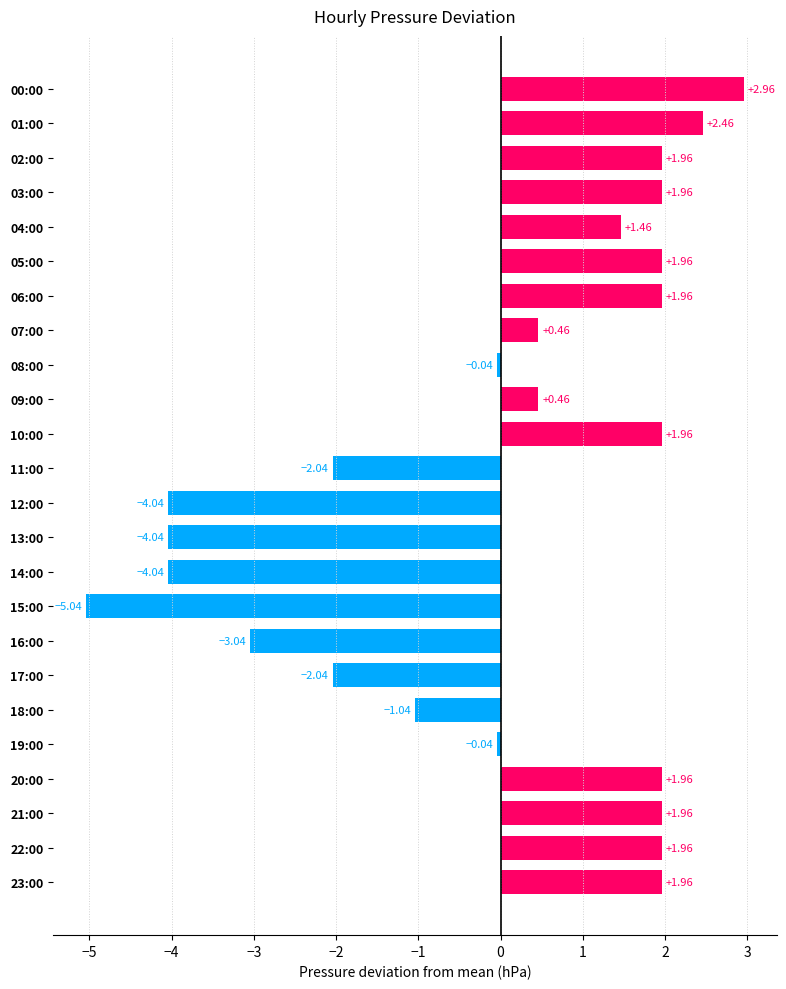

Between 03:00 and 14:00, which is larger?

03:00